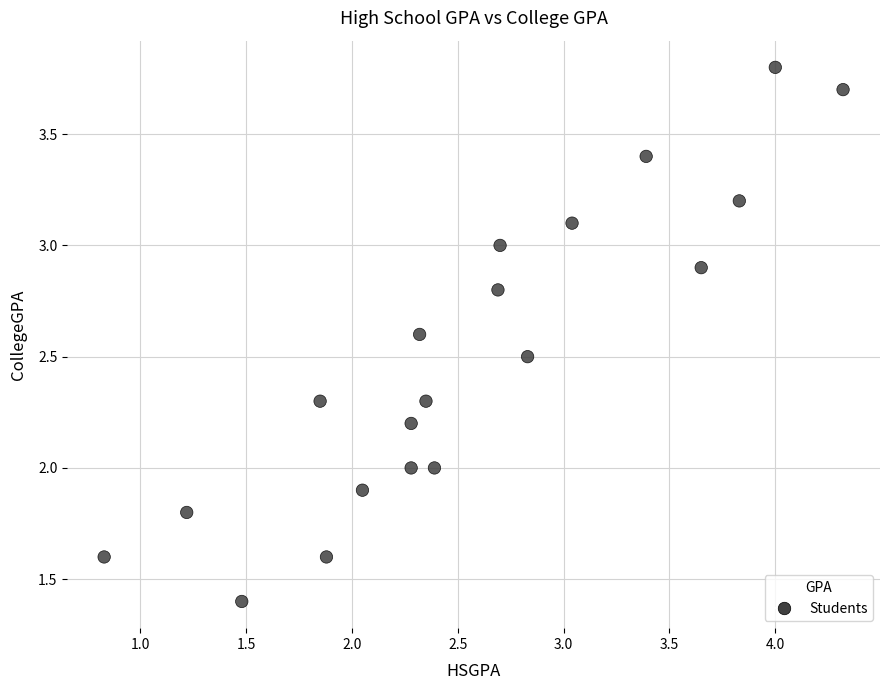

What is the range of X values (max minus min)?

3.5